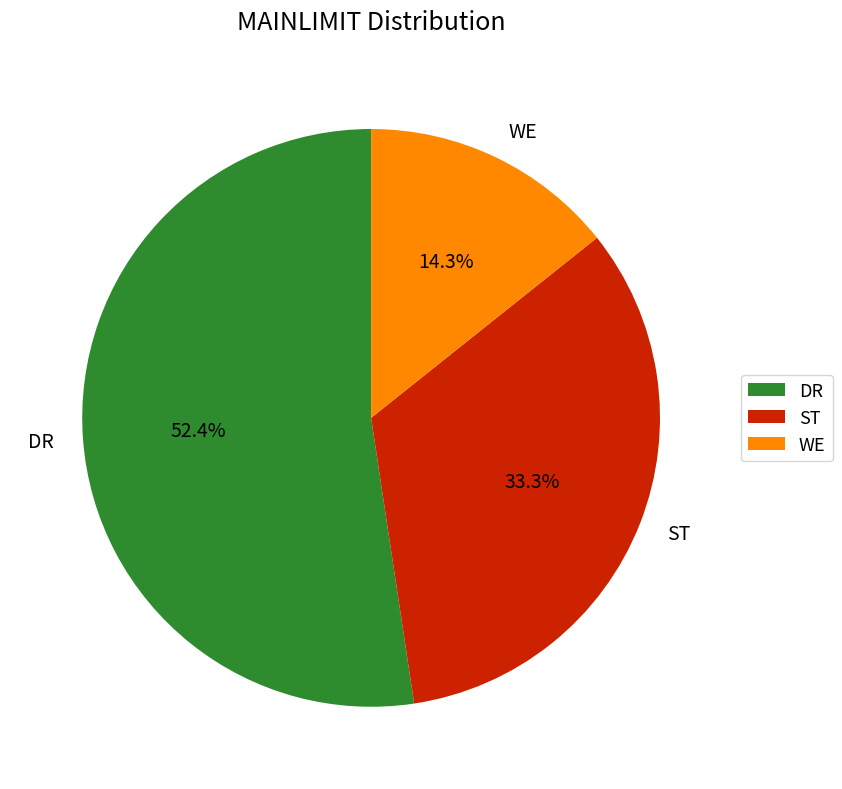

Rank the categories by value from highest to lowest.

DR, ST, WE